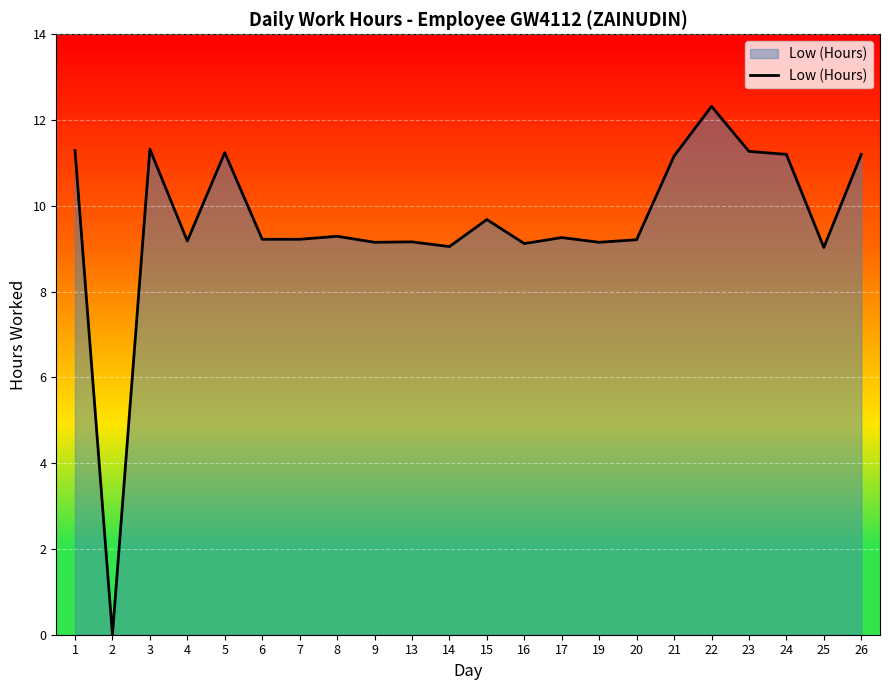

How many lines are shown in the chart?

1